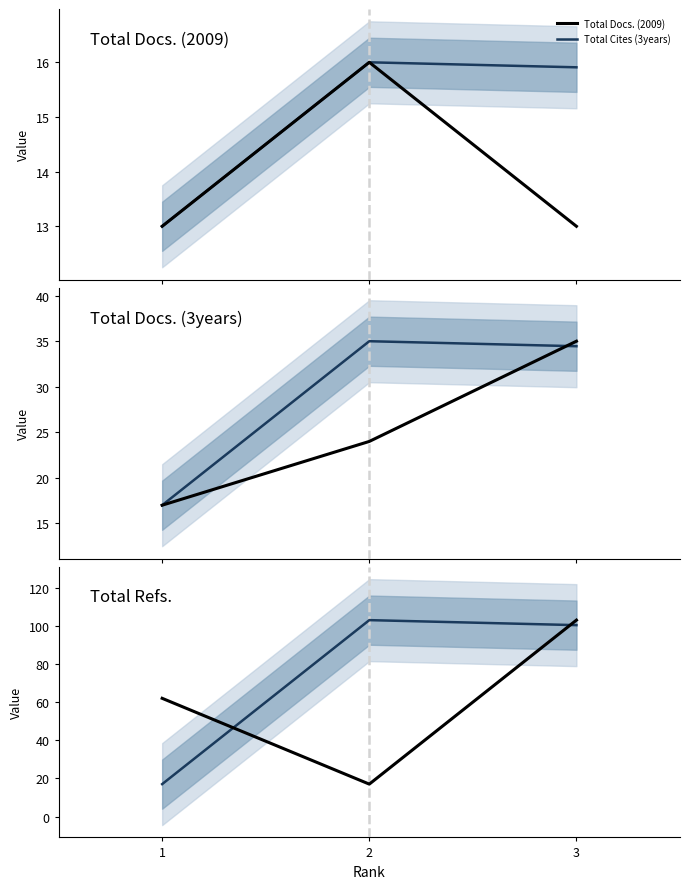

Where is Total Cites (3years) nearest to the value 60?

3